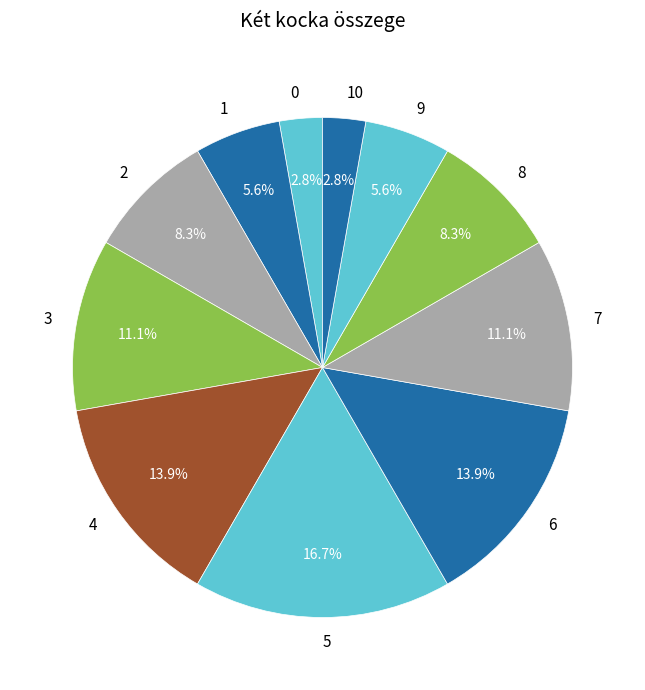

The 7 slice represents 11% of the pie. True or false?

True